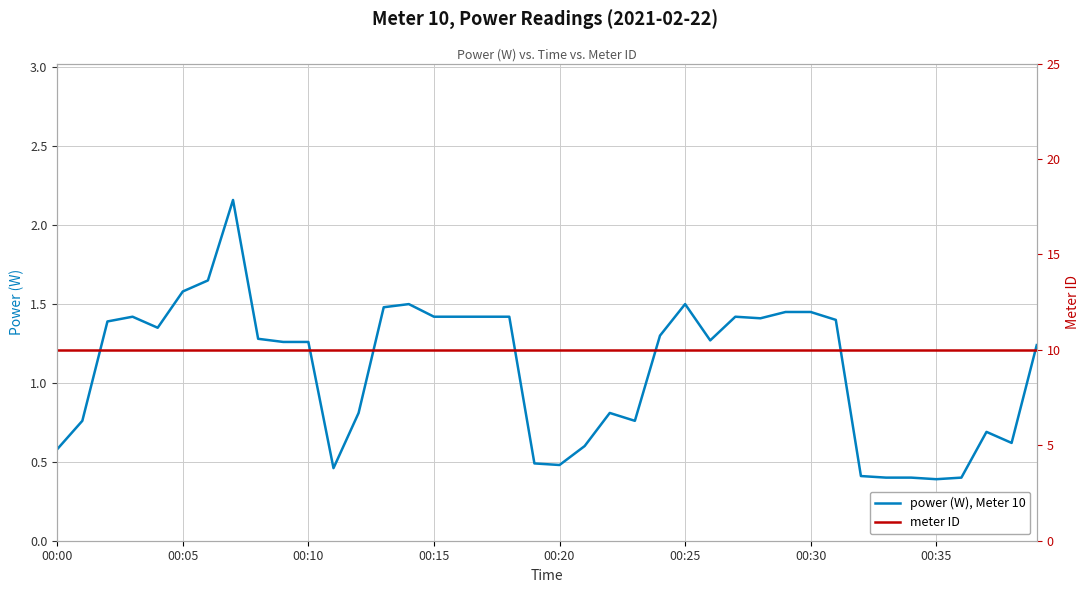

In power (W), Meter 10, how many points are lower than both neighbors (excluding endpoints)?

8